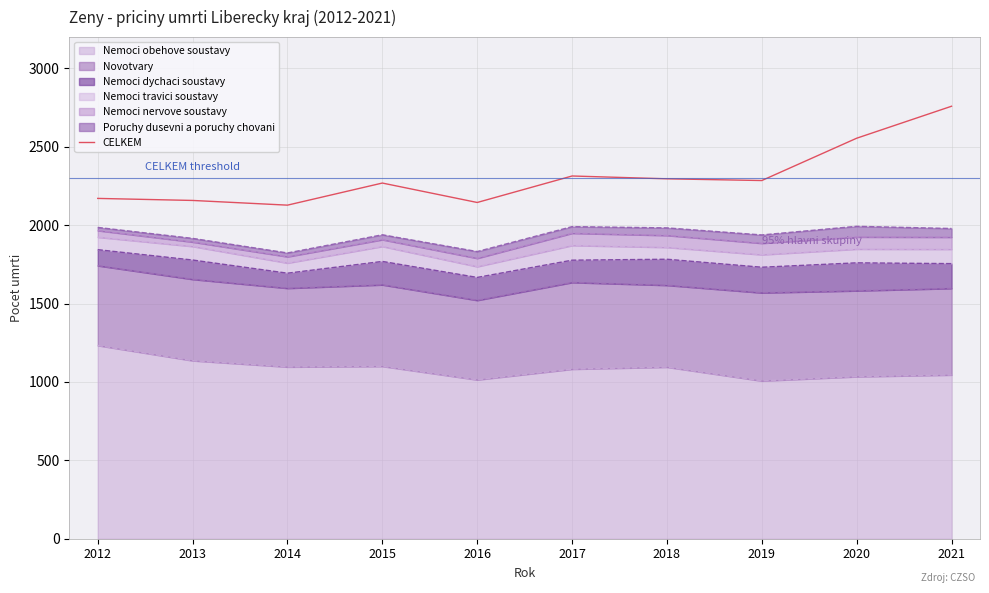

Rank the categories by value from lowest to highest.

2014, 2016, 2013, 2012, 2015, 2019, 2018, 2017, 2020, 2021